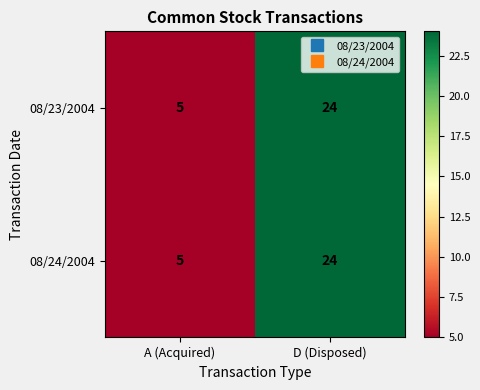

True or false: 08/24/2004 has a value of 8 at D (Disposed).

False